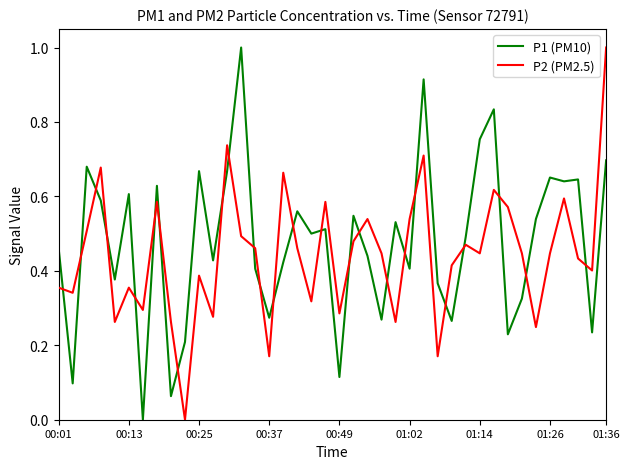

What is the maximum value shown in the chart?

1.0